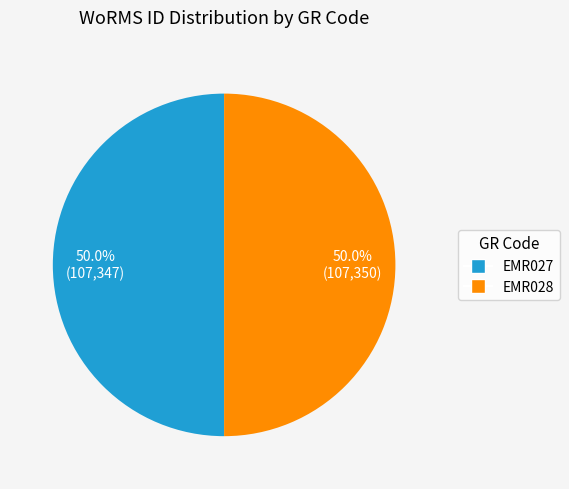

How much of the chart is everything except EMR028?

50.0%